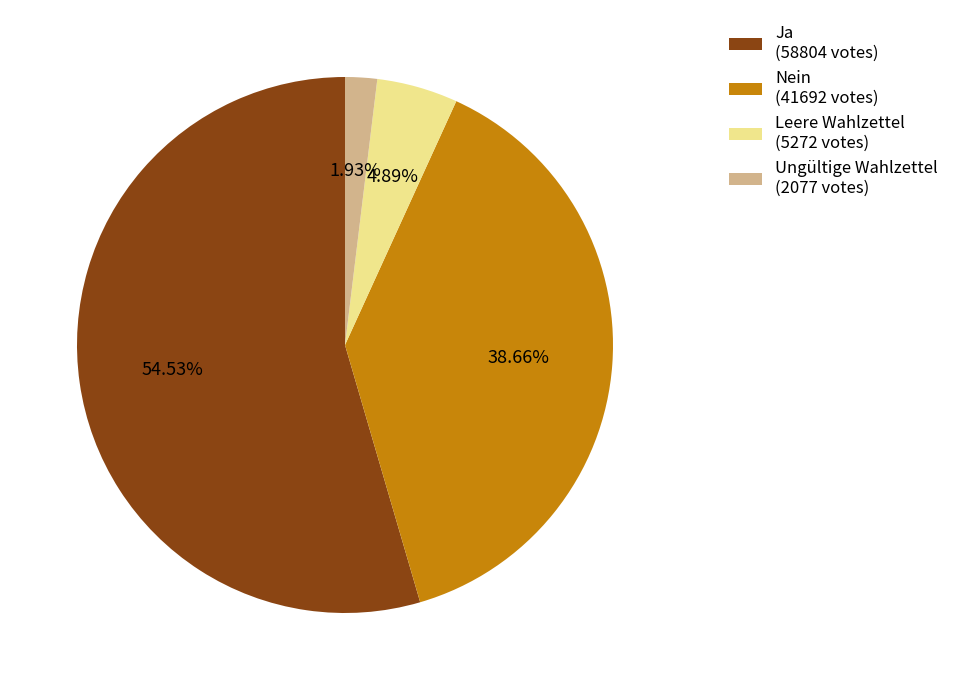

Which has a higher value, Ja (58804 votes) or Nein (41692 votes)?

Ja (58804 votes)